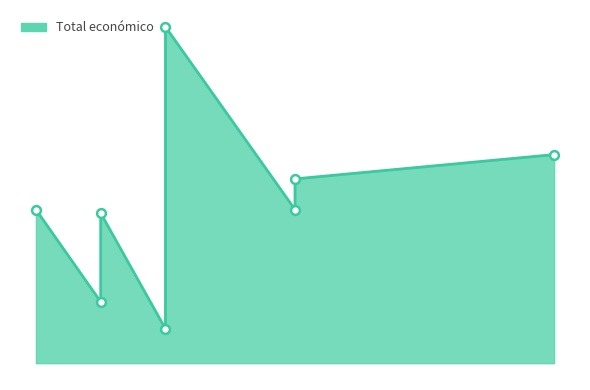

Between 2021 and 2021, which is larger?

2021